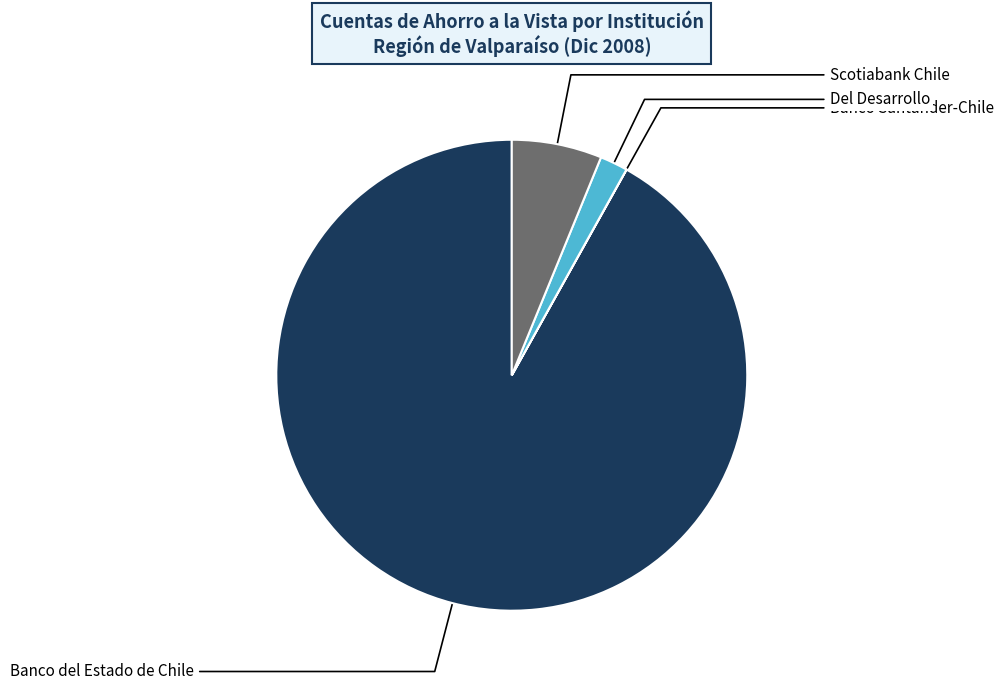

Is the sum of Scotiabank Chile and Banco del Estado de Chile greater than half?

Yes